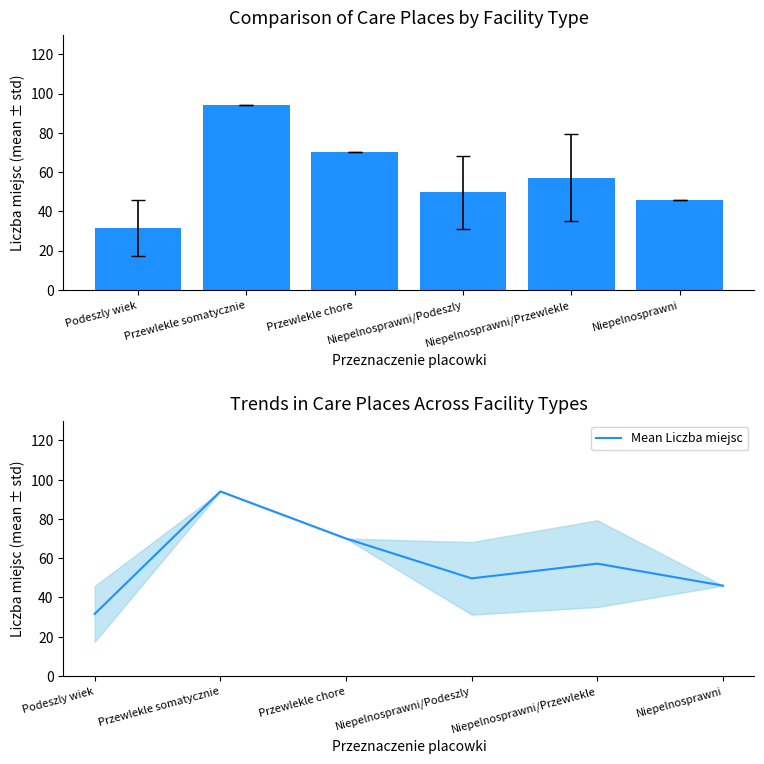

Reading left to right, what are all the values shown in this chart?

Liczba miejsc (mean): Podeszly wiek=31.6	Przewlekle somatycznie=94.0	Przewlekle chore=70.0	Niepelnosprawni/Podeszly=49.7	Niepelnosprawni/Przewlekle=57.2	Niepelnosprawni=46.0
Mean Liczba miejsc: Podeszly wiek=31.6	Przewlekle somatycznie=94.0	Przewlekle chore=70.0	Niepelnosprawni/Podeszly=49.7	Niepelnosprawni/Przewlekle=57.2	Niepelnosprawni=46.0